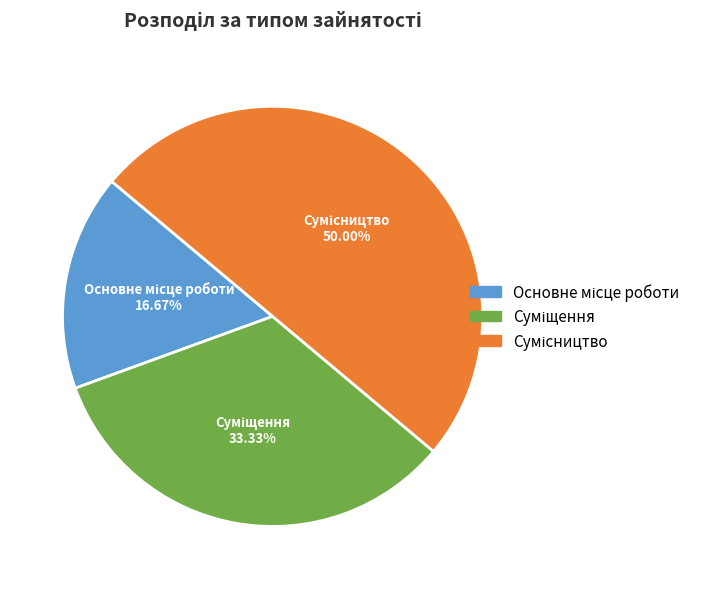

Which has a higher value, Суміщення or Сумісництво?

Сумісництво